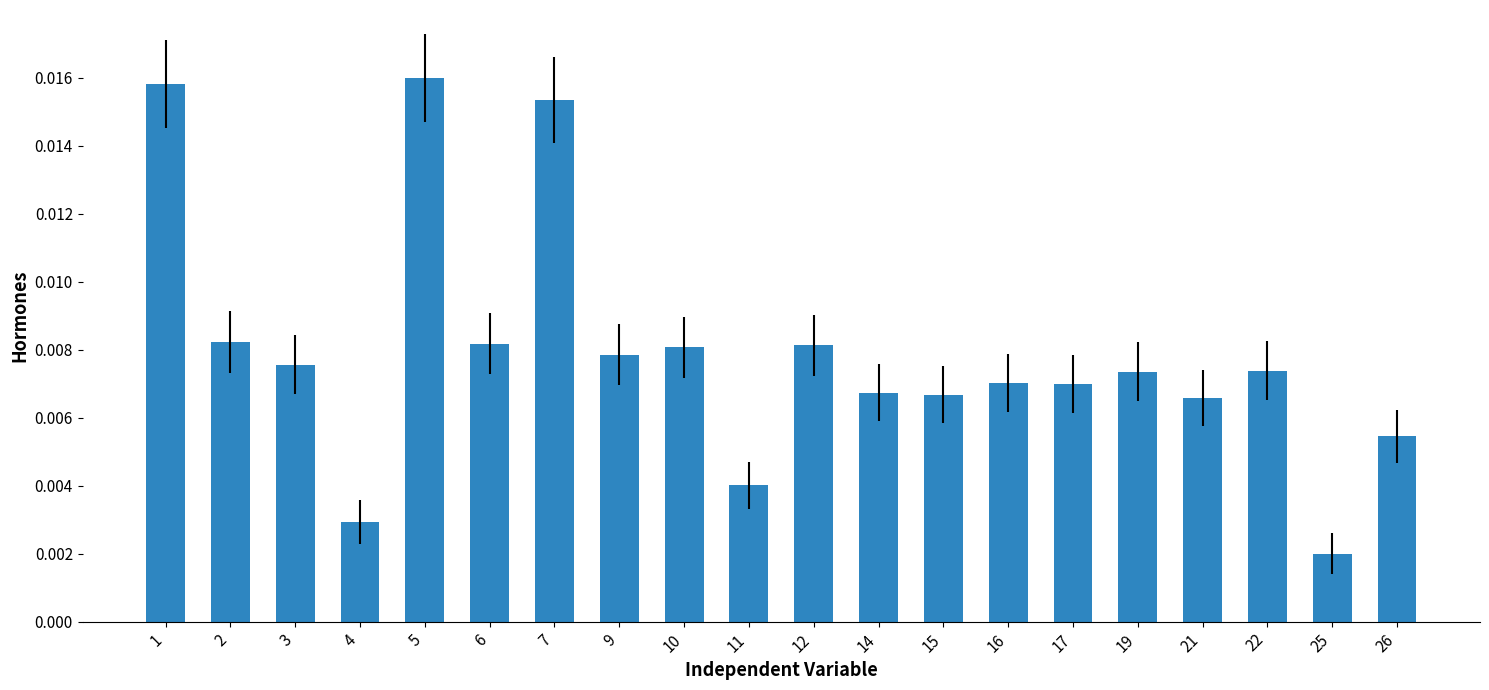

Are the bars horizontal?

No